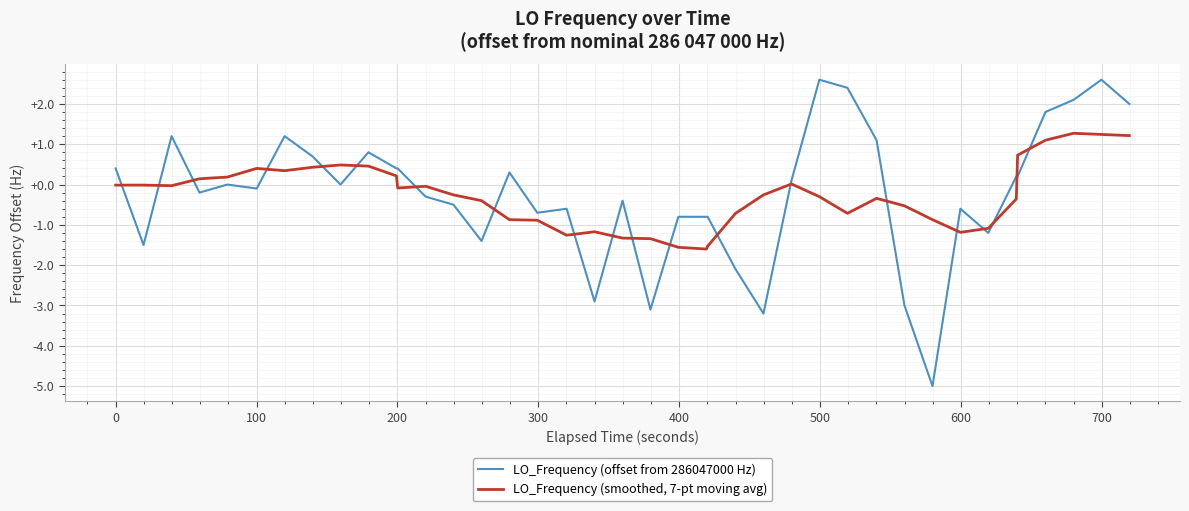

What is the difference between the maximum and minimum values in the LO_Frequency (offset from 286047000 Hz) series?

7.6